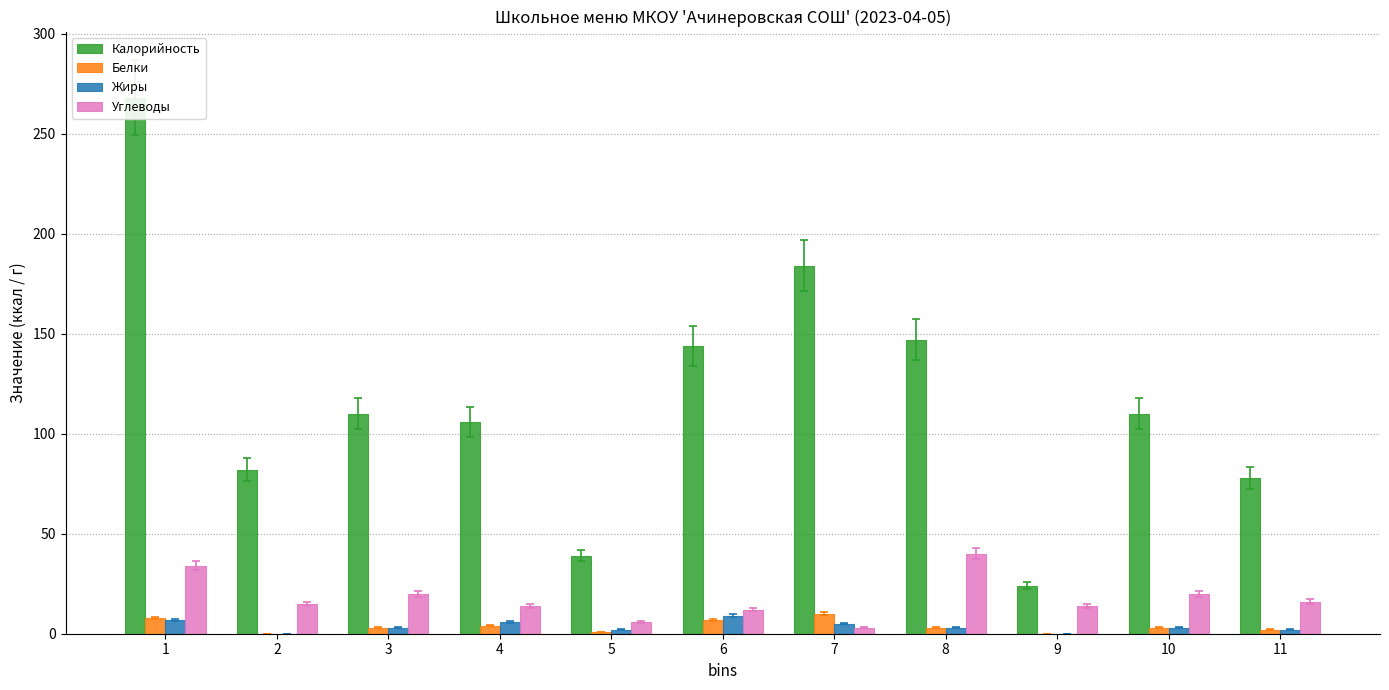

What is the highest value of the Калорийность series?

268